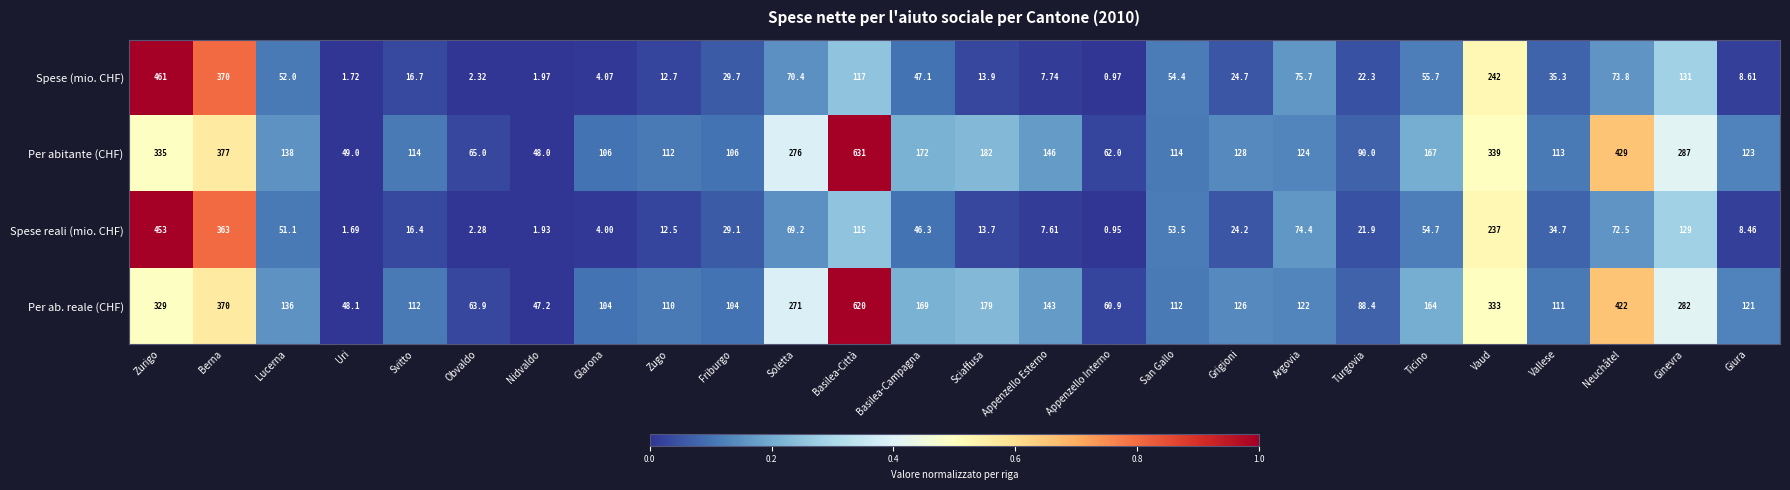

How many data points in Per abitante (CHF) are less than 128?

13